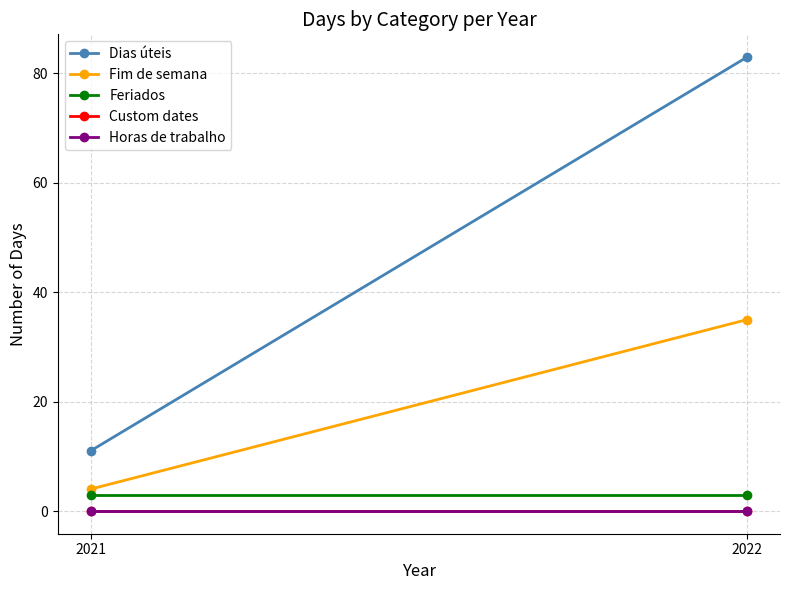

At which category is the sum across all series the highest?

2022